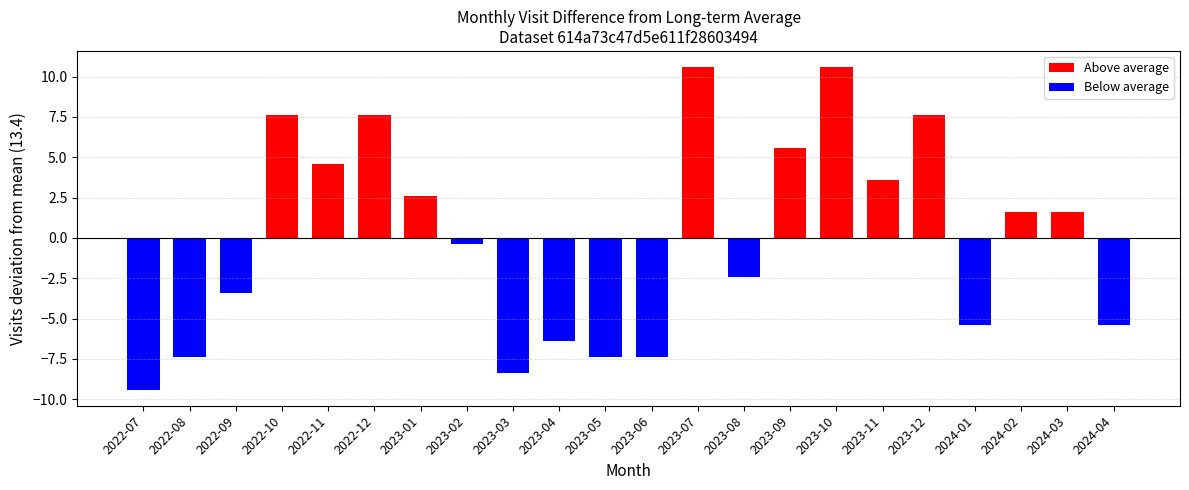

What is the highest value of the Above average series?

10.6